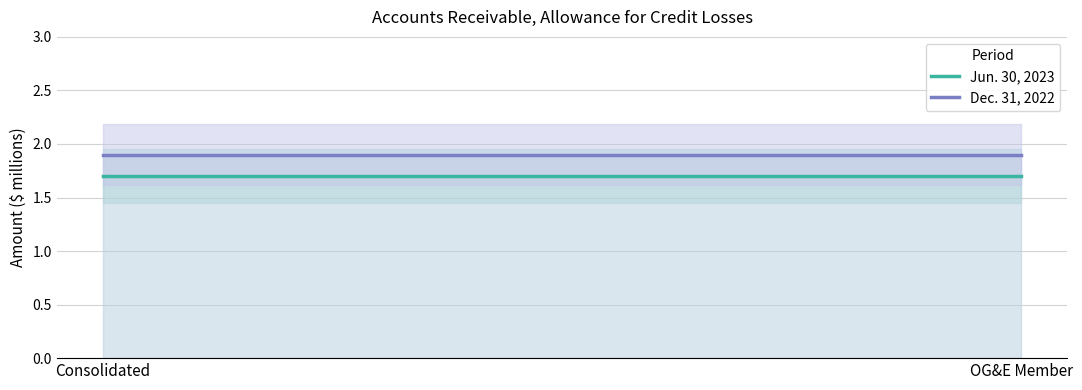

The Jun. 30, 2023 series shows 2.3 at OG&E Member. True or false?

False